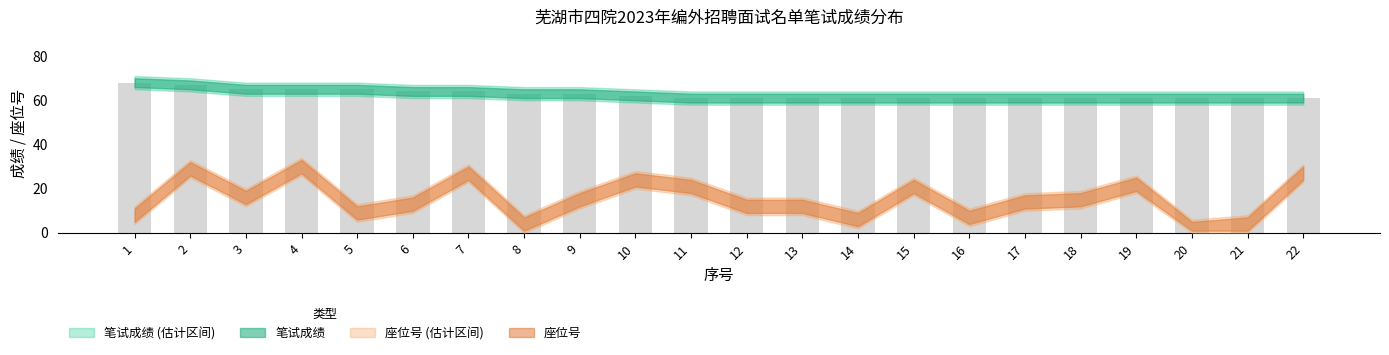

Between 3 and 20, which is larger?

3